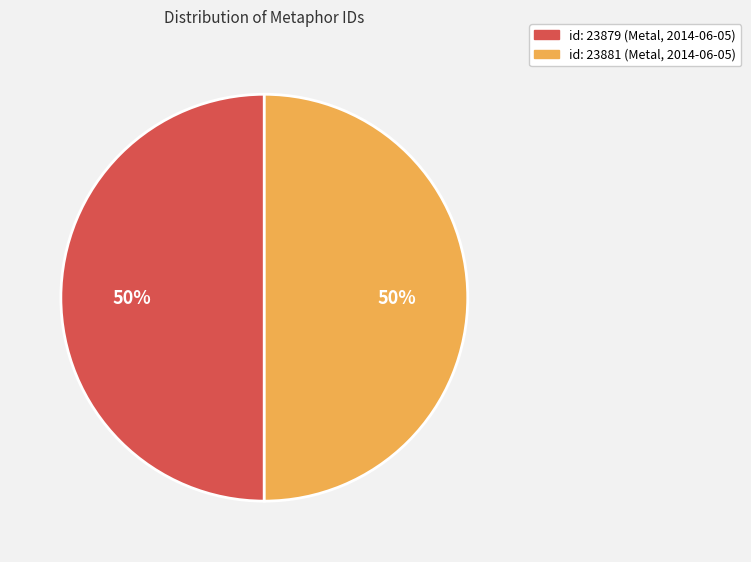

Combined, do id: 23879 (Metal, 2014-06-05) and id: 23881 (Metal, 2014-06-05) account for over 50%?

Yes